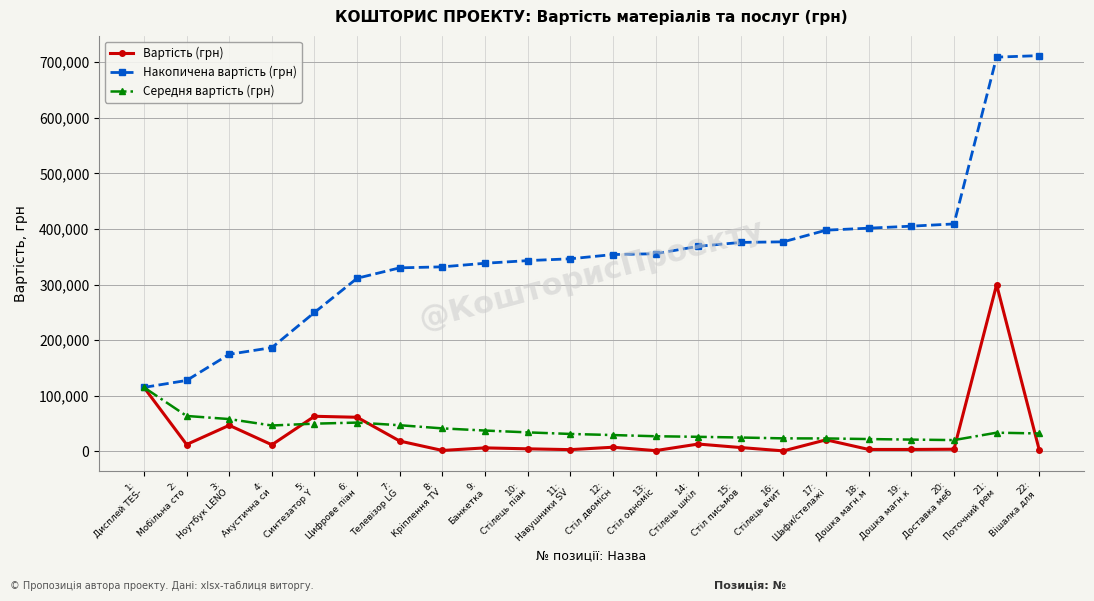

How many lines are shown in the chart?

3